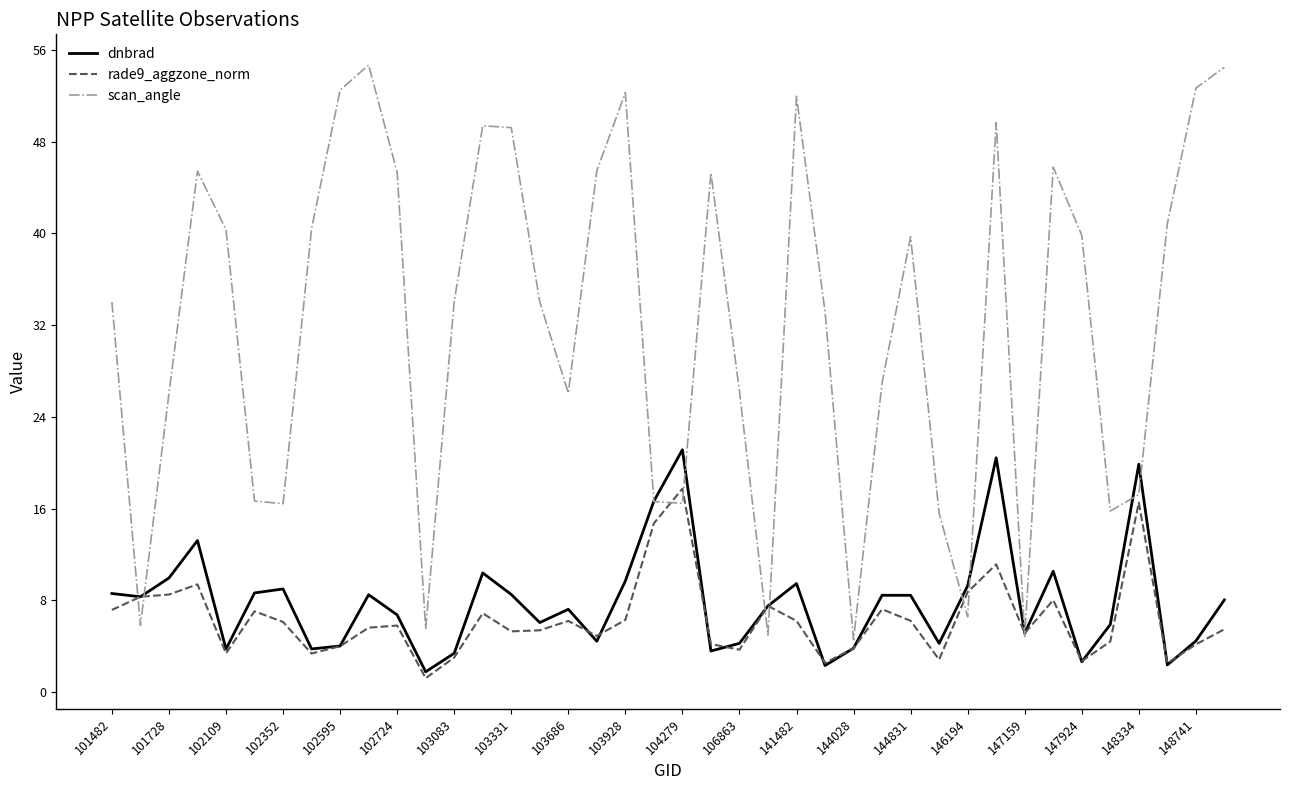

List the series in order of their peak value, highest first.

scan_angle, dnbrad, rade9_aggzone_norm